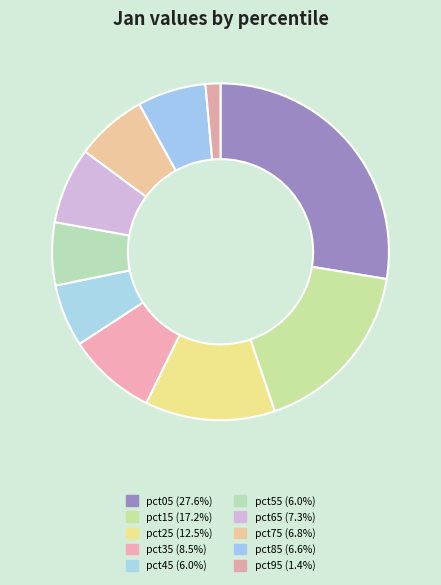

What percentage is the pct05 slice, to the nearest percent?

28%